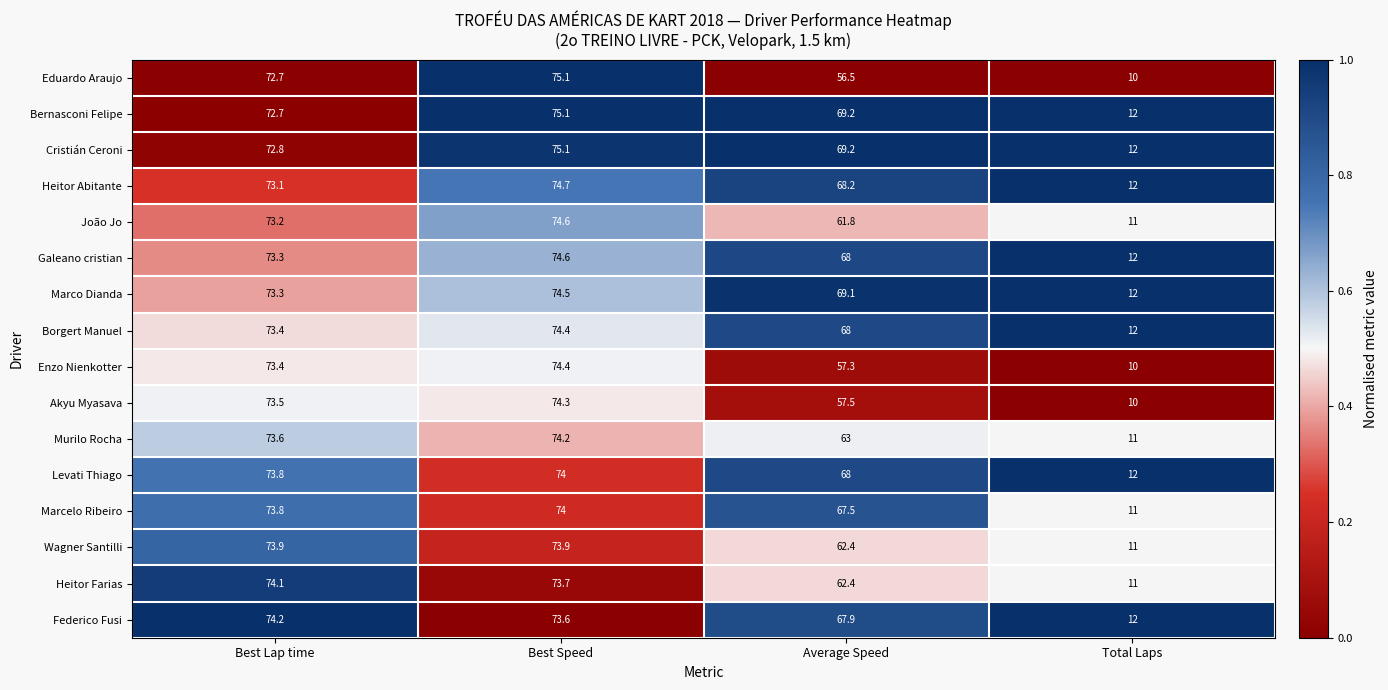

Which category has the highest value in the Federico Fusi series?

Best Lap time